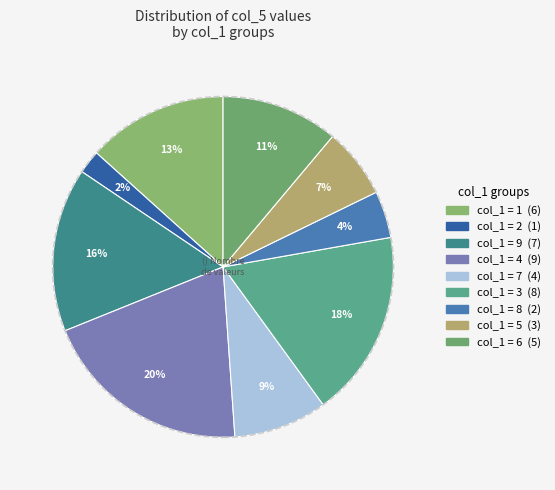

How many slices are in this pie chart?

9